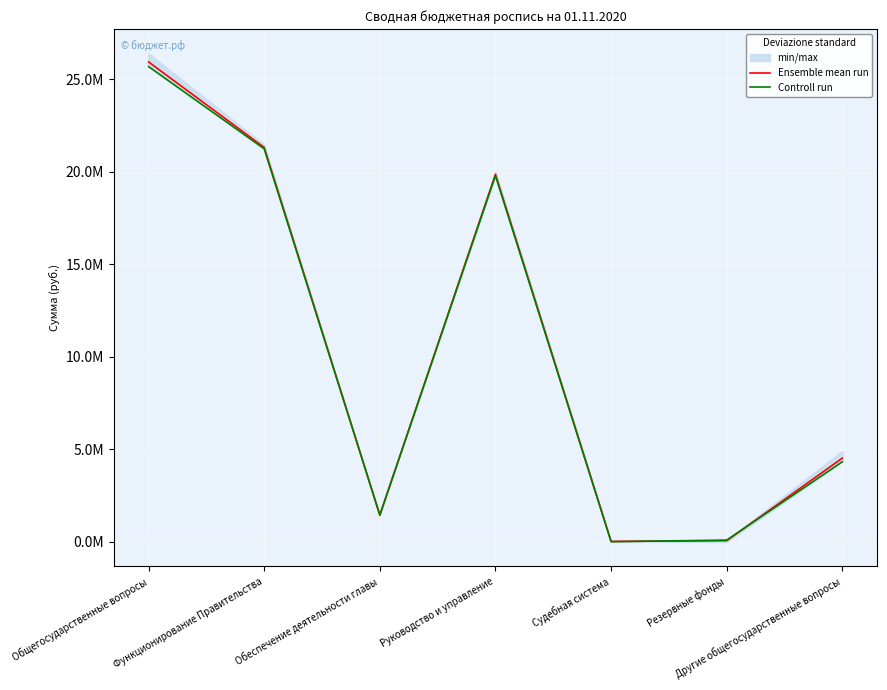

How many intersections are there between Controll run and Ensemble mean run?

2